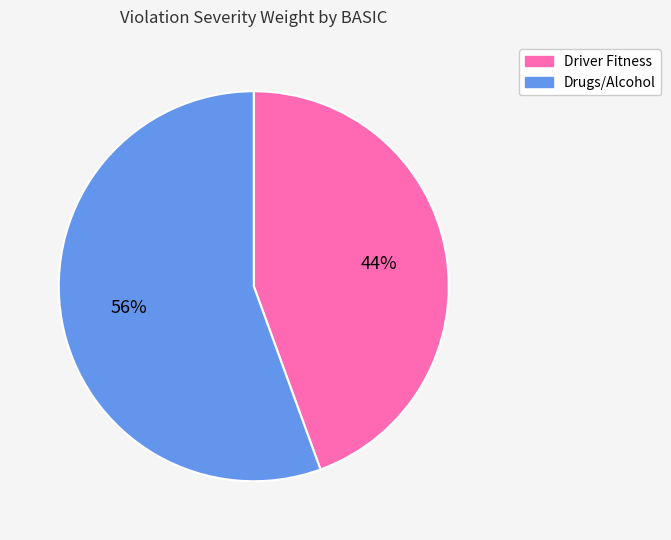

To the nearest percent, what is the combined percentage of Driver Fitness and Drugs/Alcohol?

100%